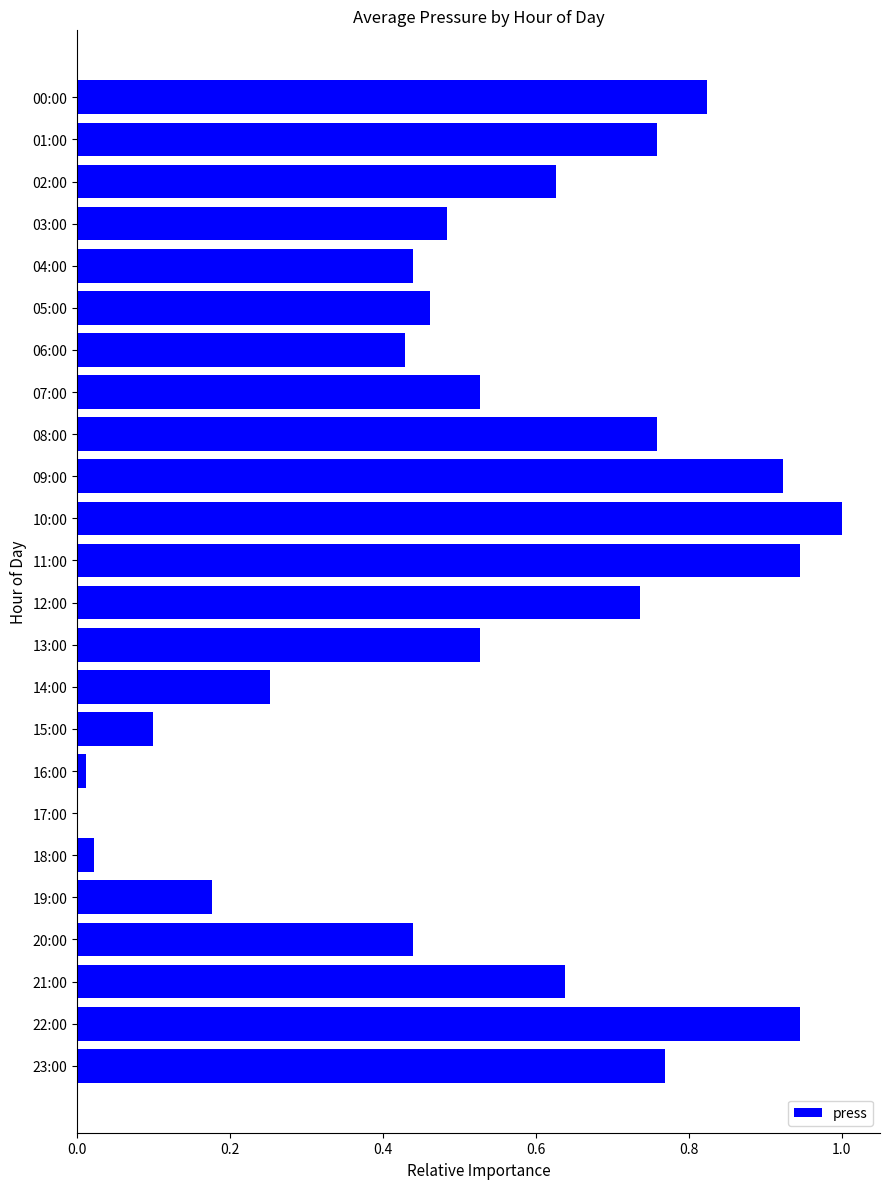

What is the sum of the values at 04:00 and 08:00?

1.2